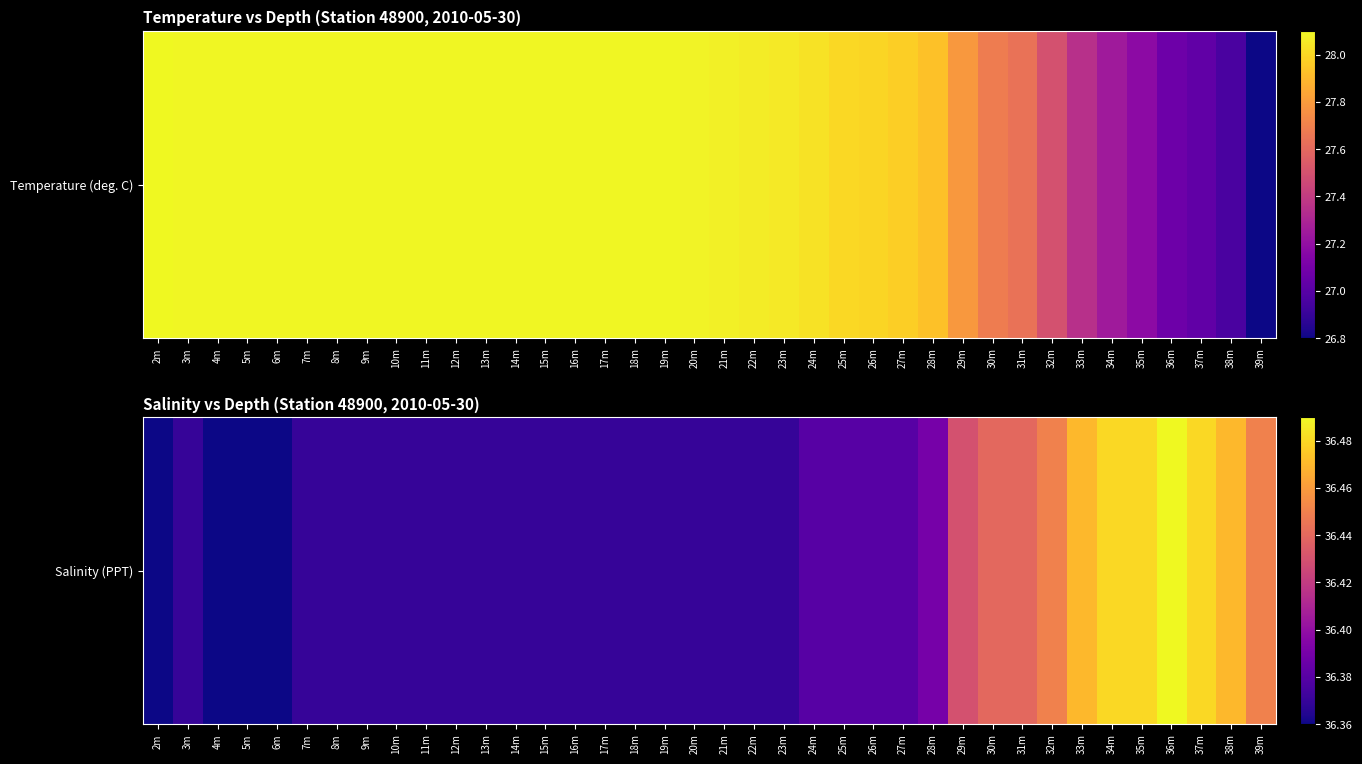

How many values are between 36 and 37?

38